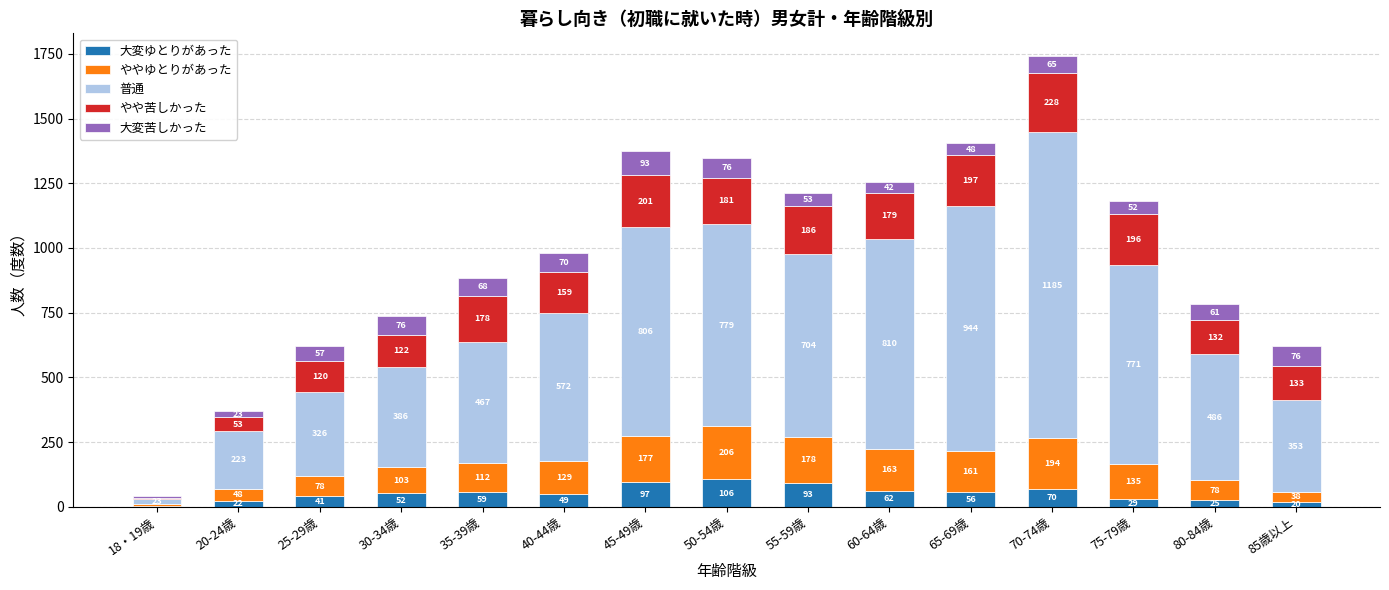

Reading left to right, what are the values for 大変ゆとりがあった?

18・19歳=4	20-24歳=22	25-29歳=41	30-34歳=52	35-39歳=59	40-44歳=49	45-49歳=97	50-54歳=106	55-59歳=93	60-64歳=62	65-69歳=56	70-74歳=70	75-79歳=29	80-84歳=25	85歳以上=20